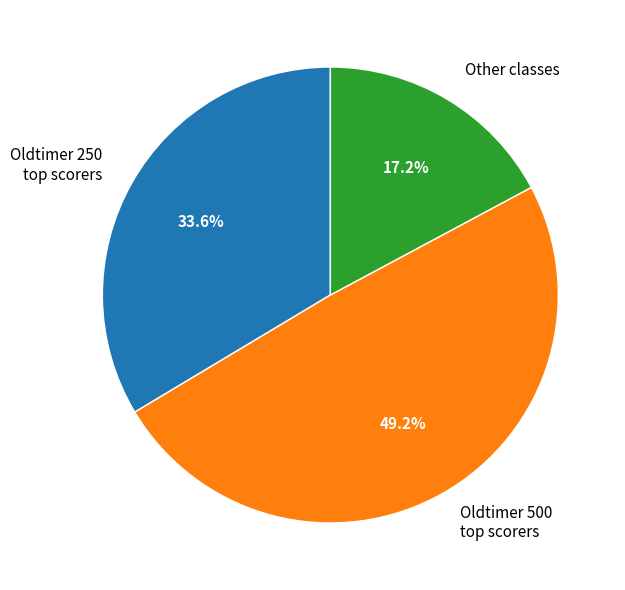

What is the largest slice in the pie chart?

Oldtimer 500 top scorers